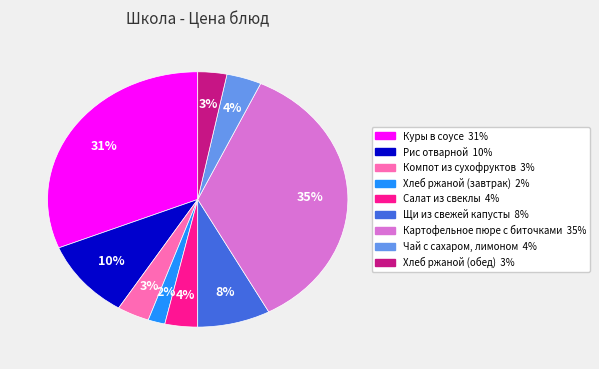

Combined, do Щи из свежей капусты and Салат из свеклы account for over 50%?

No